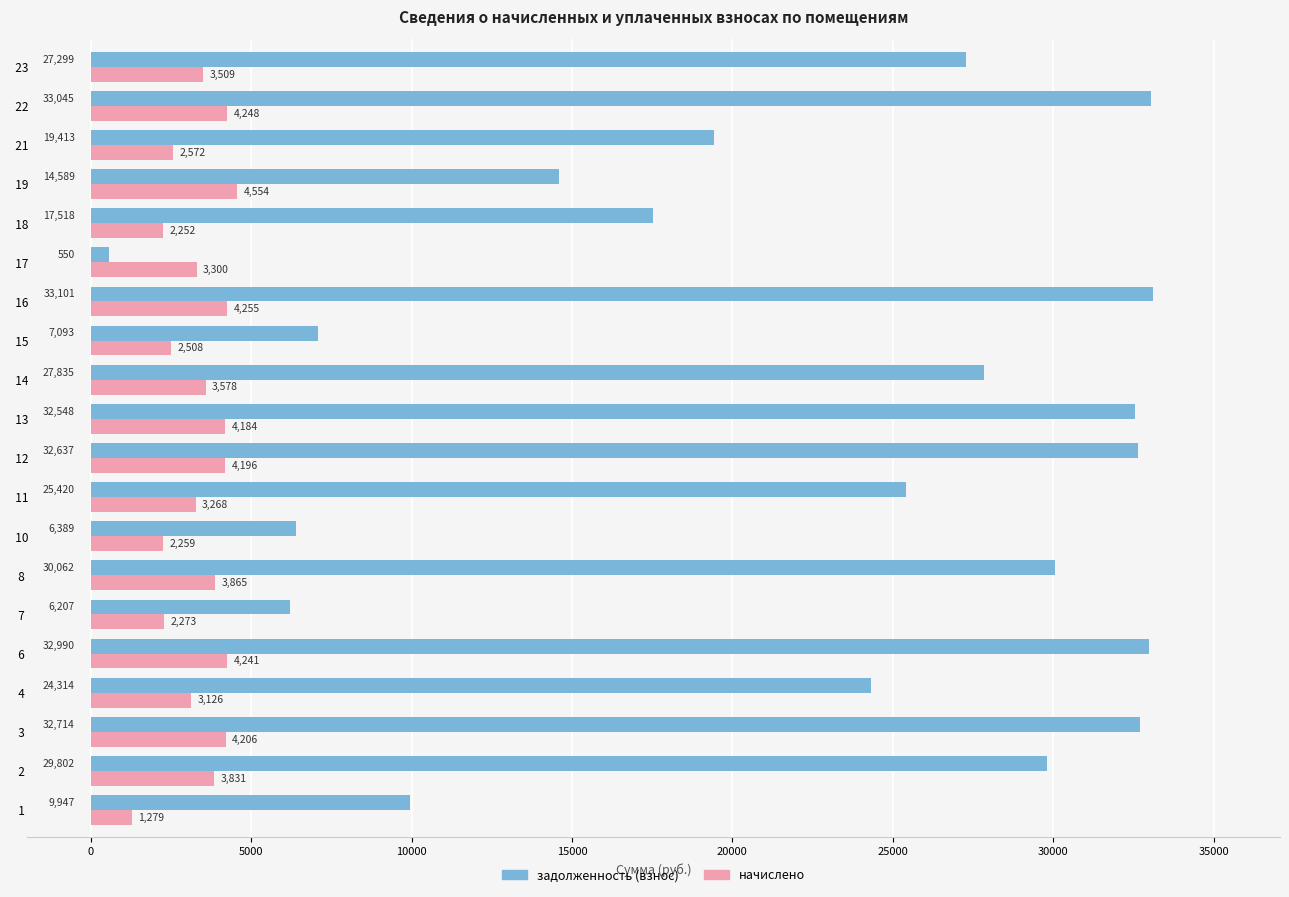

What is the difference between the maximum and second lowest values in the начислено series?

2301.7